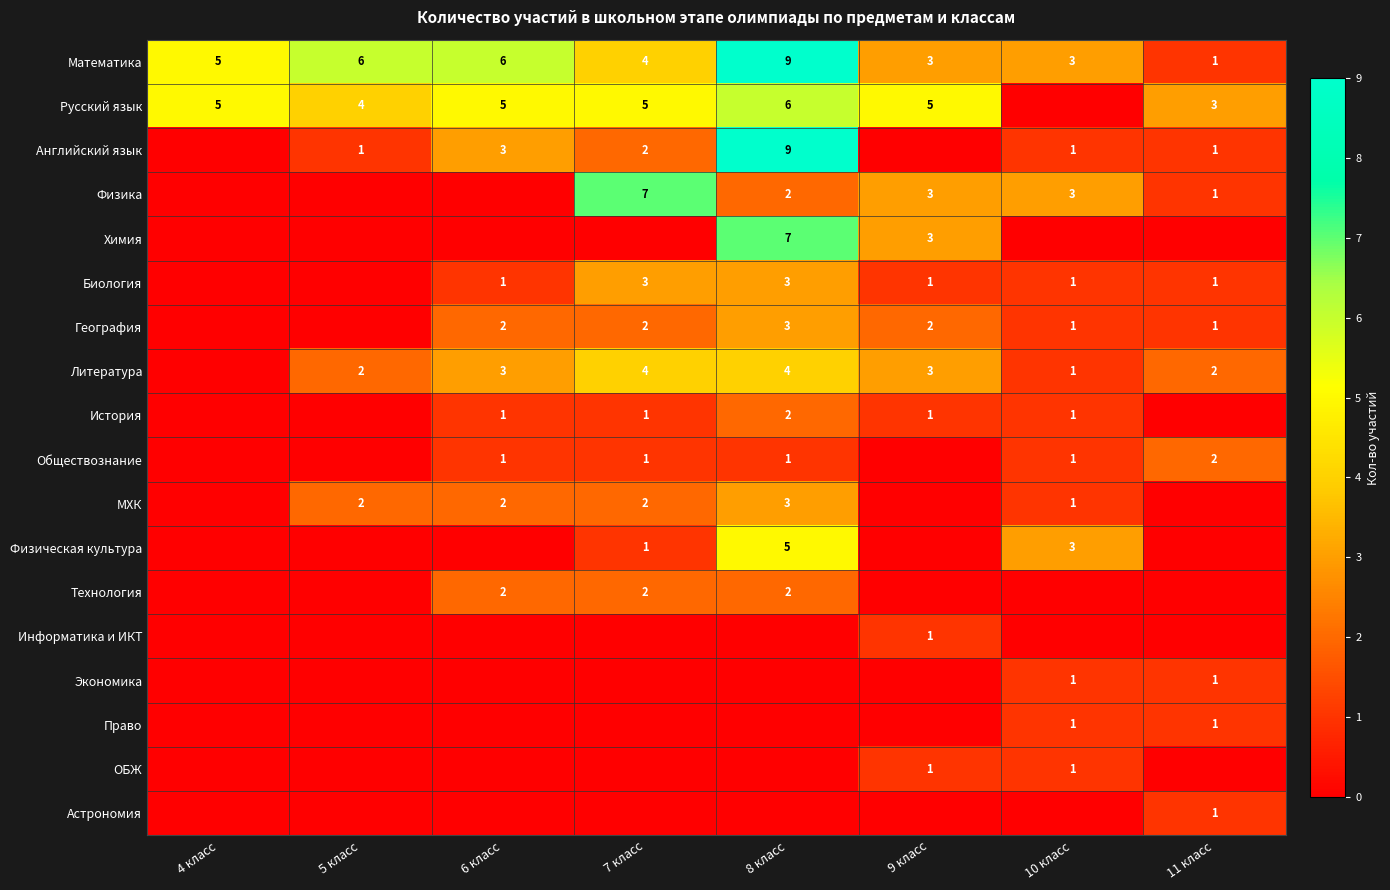

What is the sum of the Литература values at 11 класс and 10 класс?

3